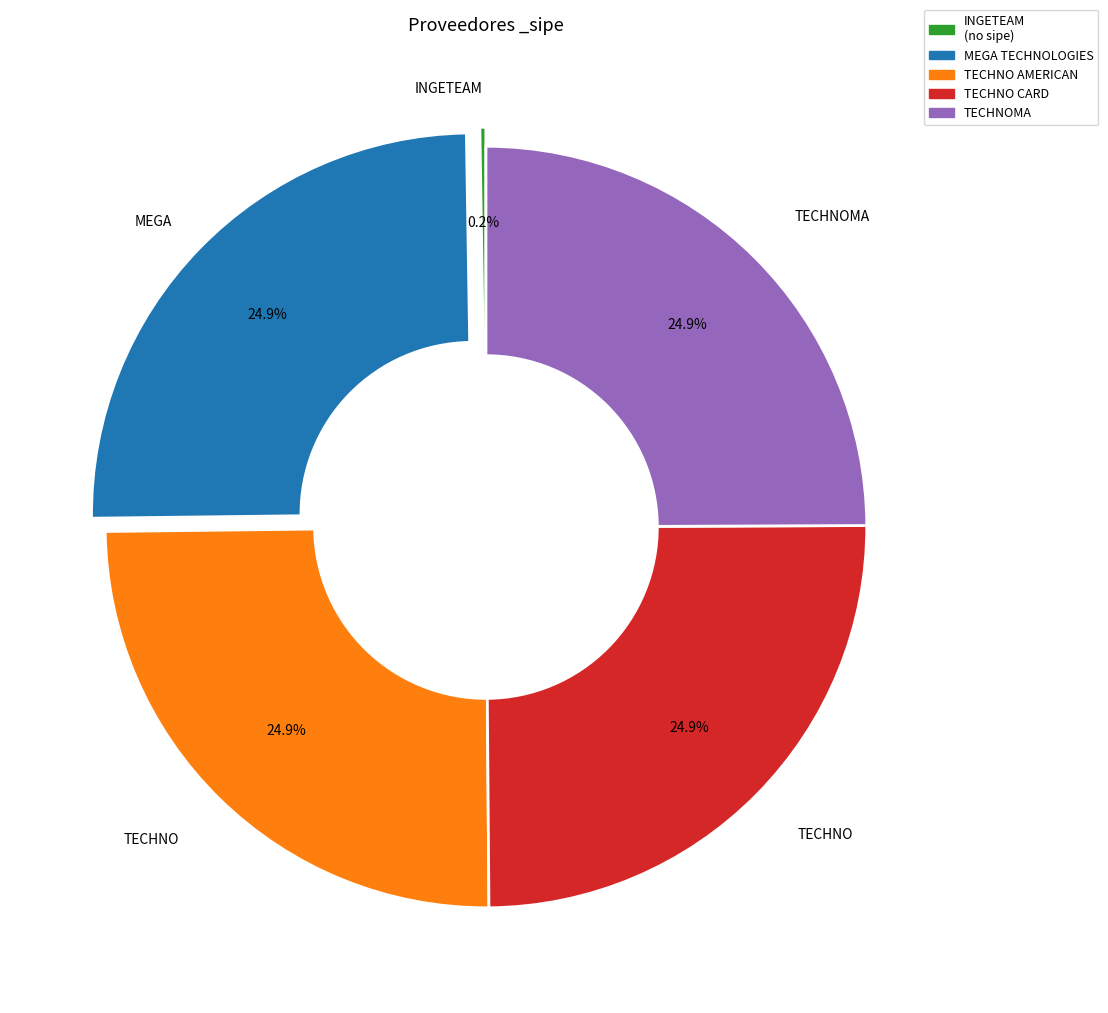

Is there a majority slice in this chart?

No